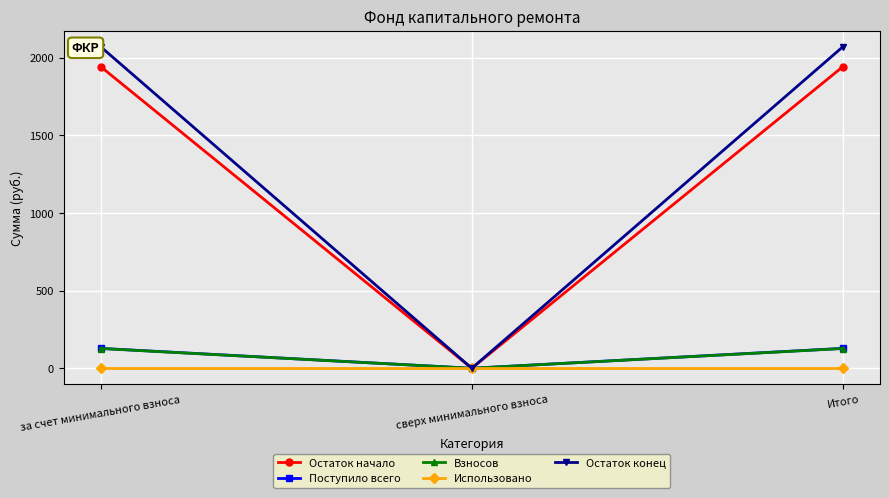

What is the label of the 2nd point from the left?

сверх минимального взноса